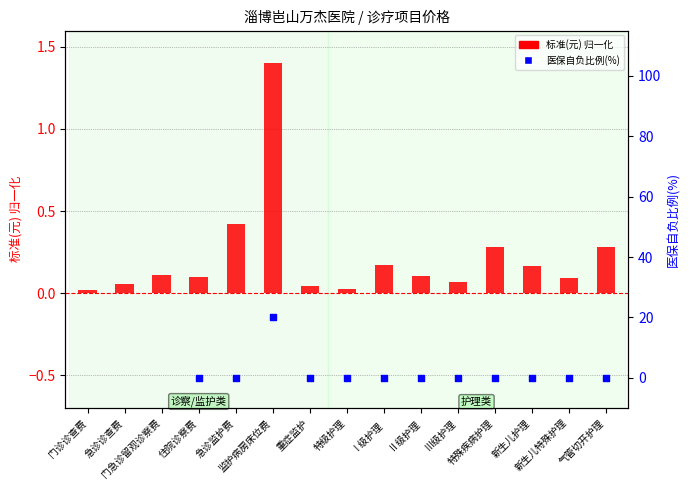

Which series has the largest Y range (max minus min)?

医保自负比例(%)